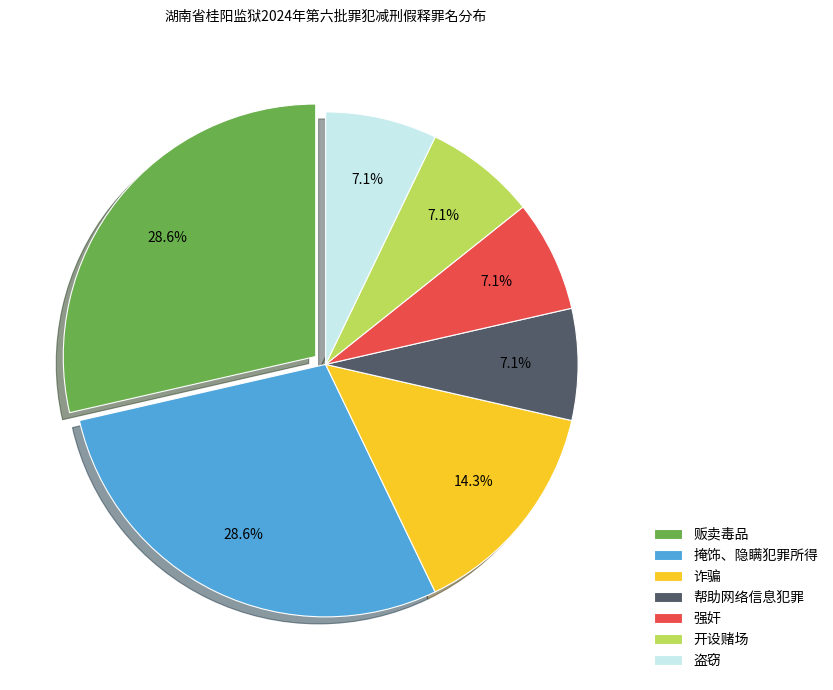

To the nearest percent, what portion does 帮助网络信息犯罪 represent?

7%